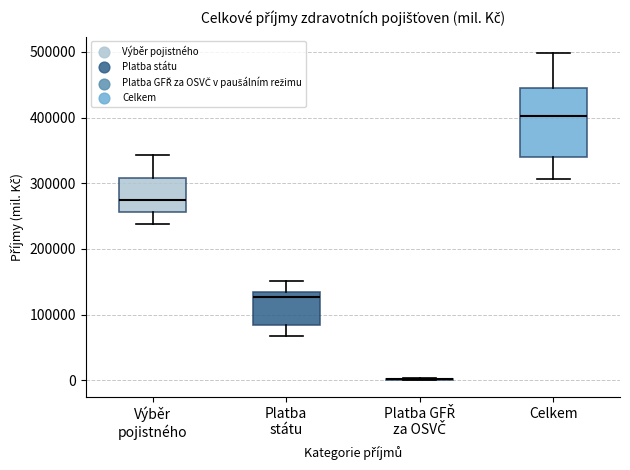

Reading left to right, transcribe this box plot: for each box, give where its median line is, the range the box spans, and where its two whiskers end, as read against the y-axis. The values are not printed on the chart, so give them approximately, as read against the axis.

Výběr pojistného: median 270000, box 260000 to 310000, whiskers 240000 to 340000
Platba státu: median 130000 (just below the box's upper edge), box 80000 to 130000, whiskers 70000 to 150000
Platba GFŘ za OSVČ: box collapsed to a line at 0, whiskers 0 to 0
Celkem: median 400000, box 340000 to 440000, whiskers 310000 to 500000